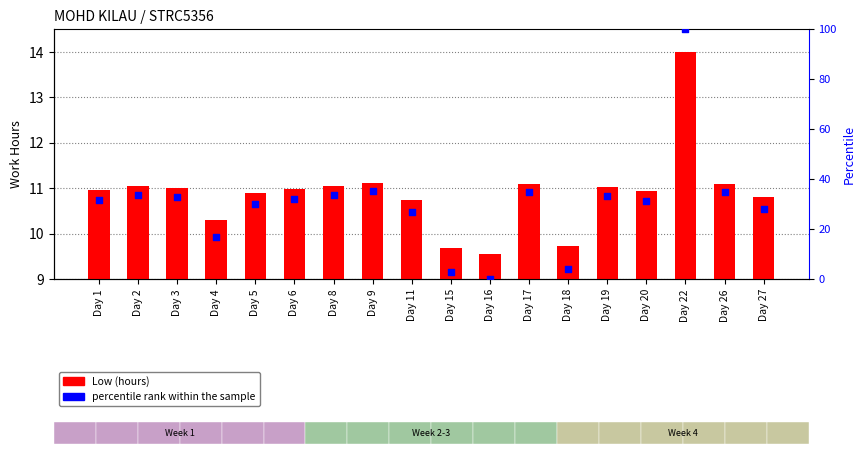

What is the total value across all series at Day 19?

44.3